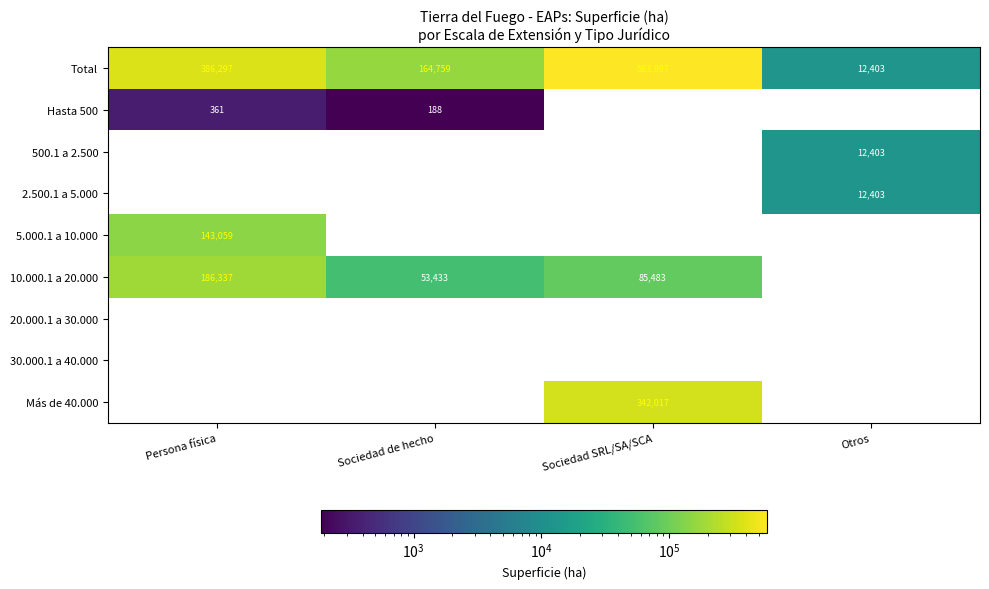

Is it true that Total equals 241495 at Sociedad SRL/SA/SCA?

False